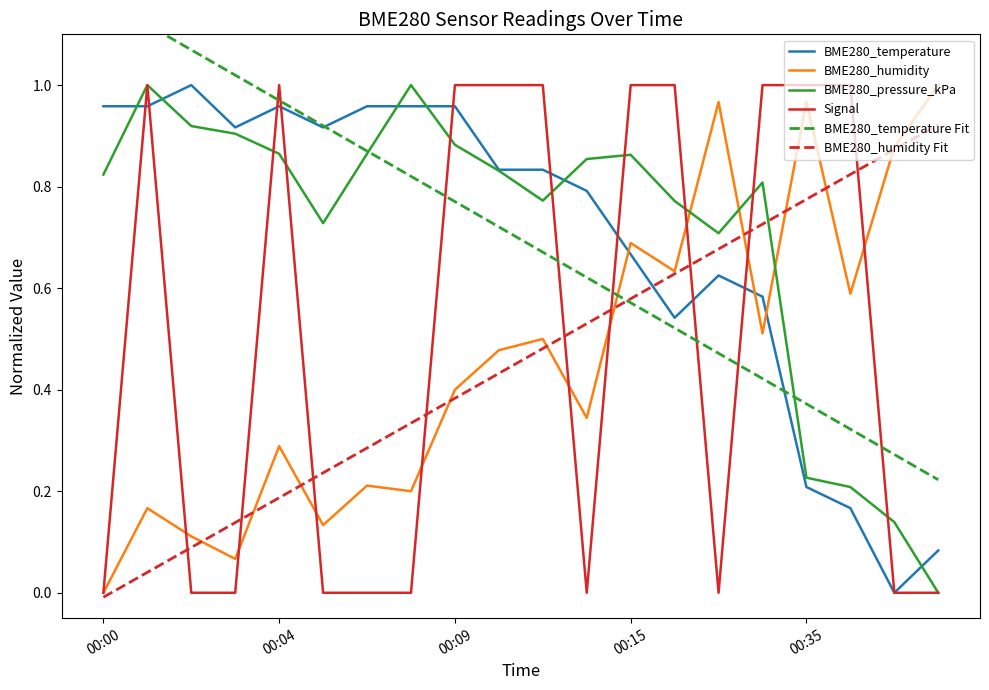

The BME280_temperature series shows 0.1 at 19. True or false?

True